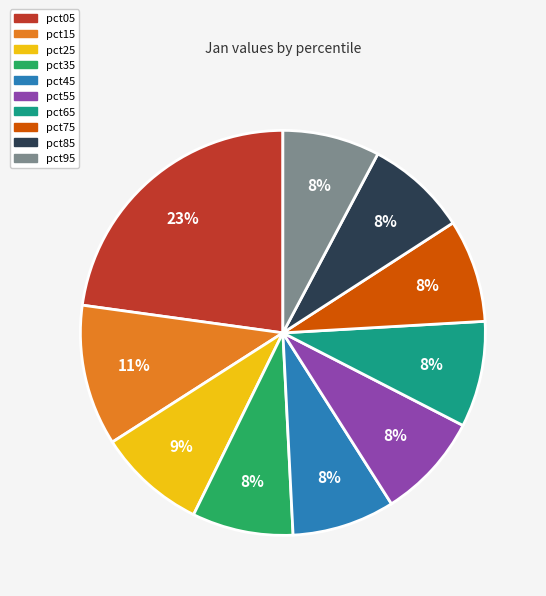

The pct25 slice represents 1% of the pie. True or false?

False